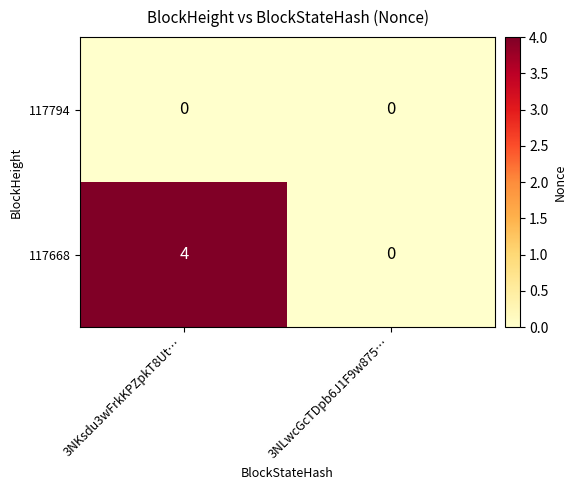

Reading right to left, list all the values displayed in this chart.

117794: 3NLwcGcTDpb6J1F9w875…=0	3NKsdu3wFrkKPZpkT8Ut…=0
117668: 3NLwcGcTDpb6J1F9w875…=0	3NKsdu3wFrkKPZpkT8Ut…=4